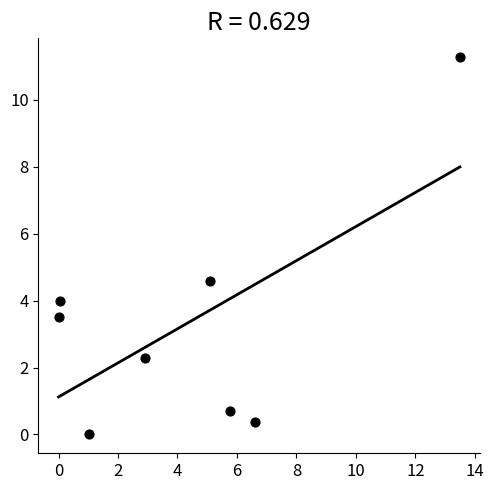

What Y value in the scatter plot is closest to 5?

4.6